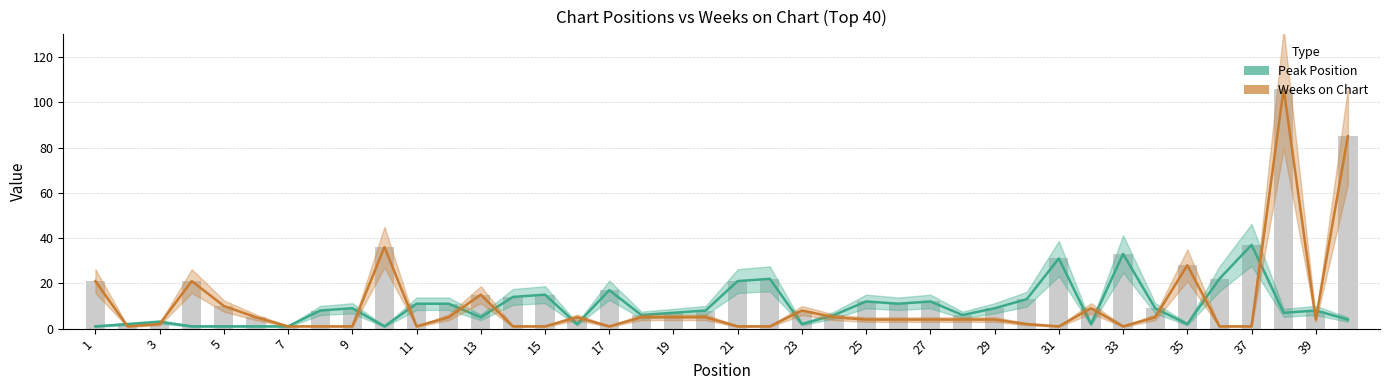

Are the bars grouped side by side (vs. stacked)?

Yes